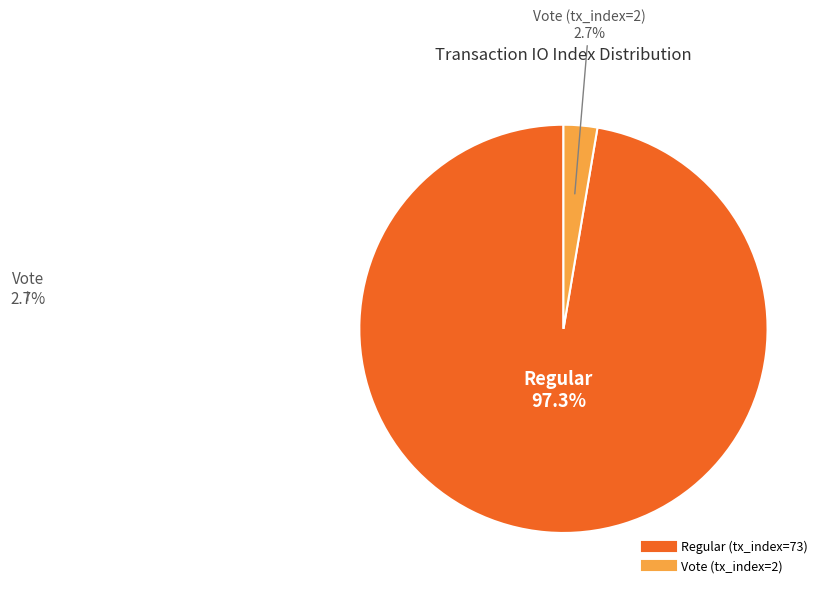

The Vote (tx_index=2) slice represents 3% of the pie. True or false?

True